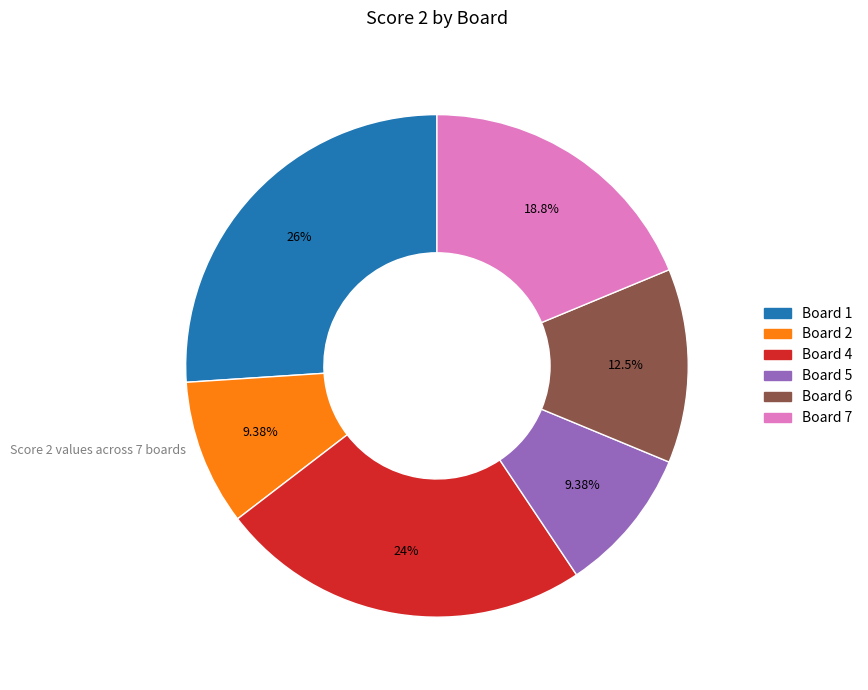

Is there any slice that represents more than half of the pie?

No